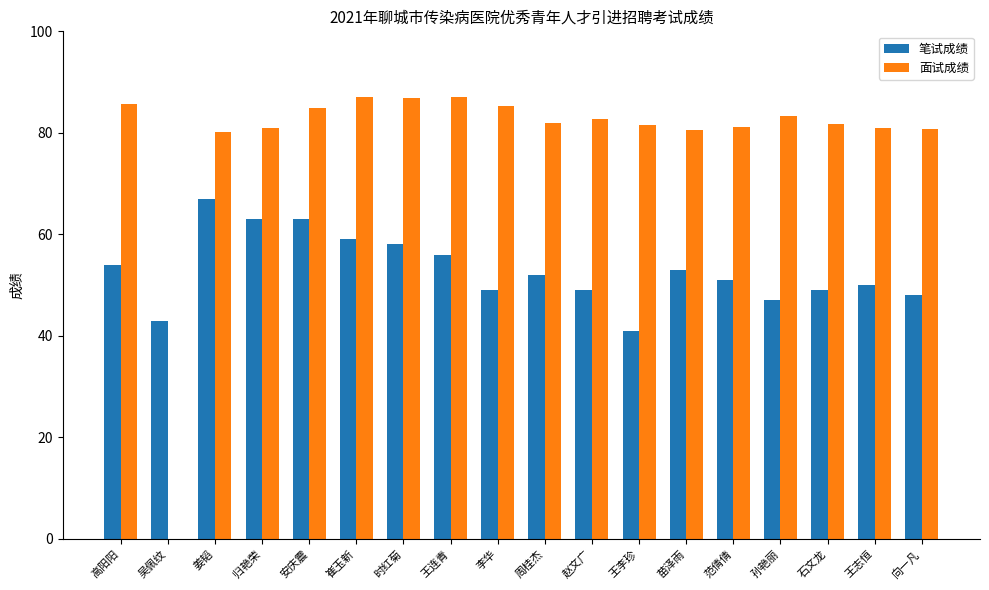

True or false: 笔试成绩 has a value of 63.0 at 安庆震.

True